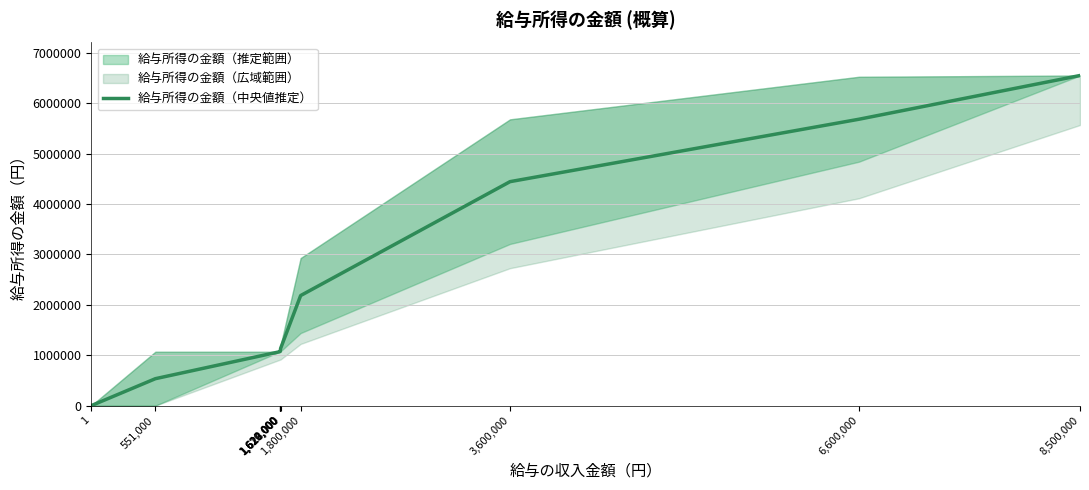

Which category has the highest value across all series?

8,500,000